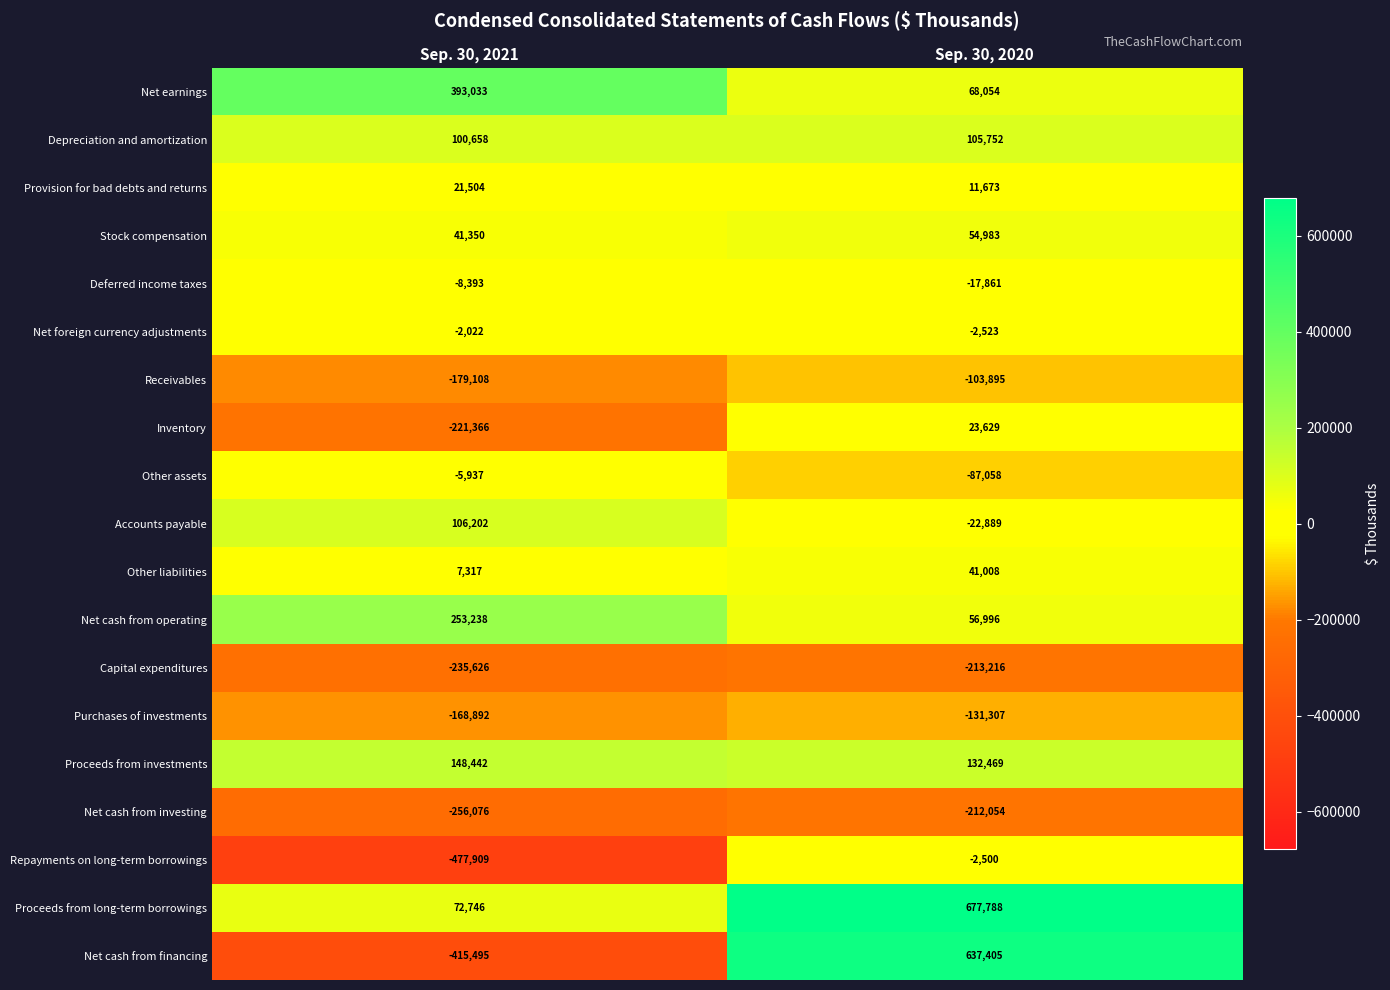

What is the highest value of the Capital expenditures series?

-213216